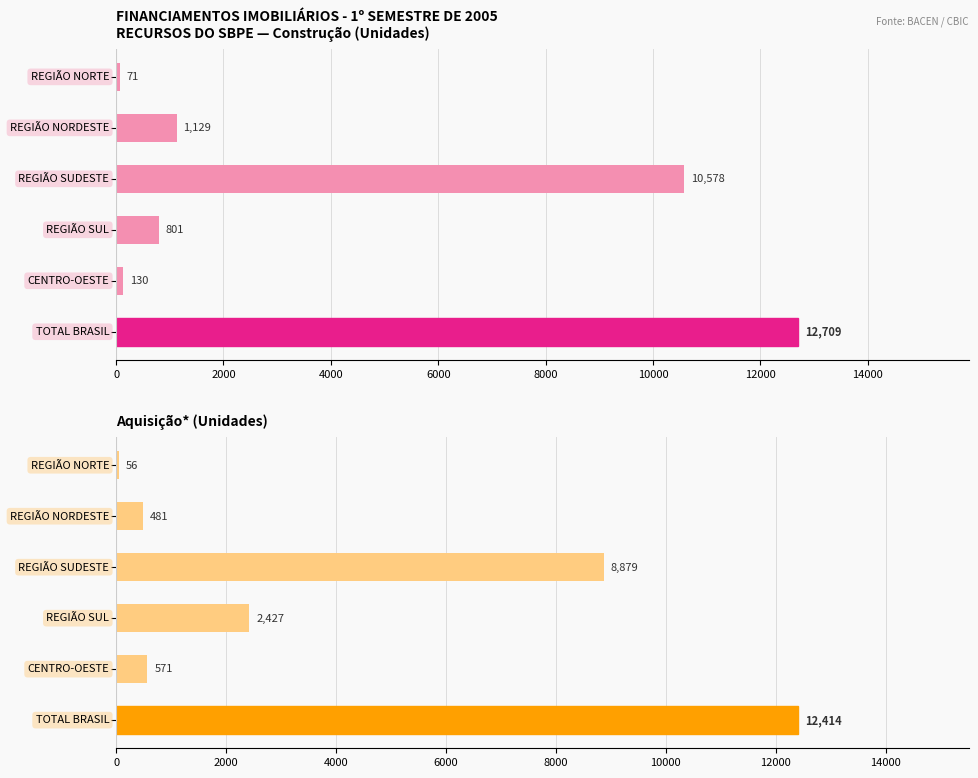

What is the maximum value for Aquisição*?

12414